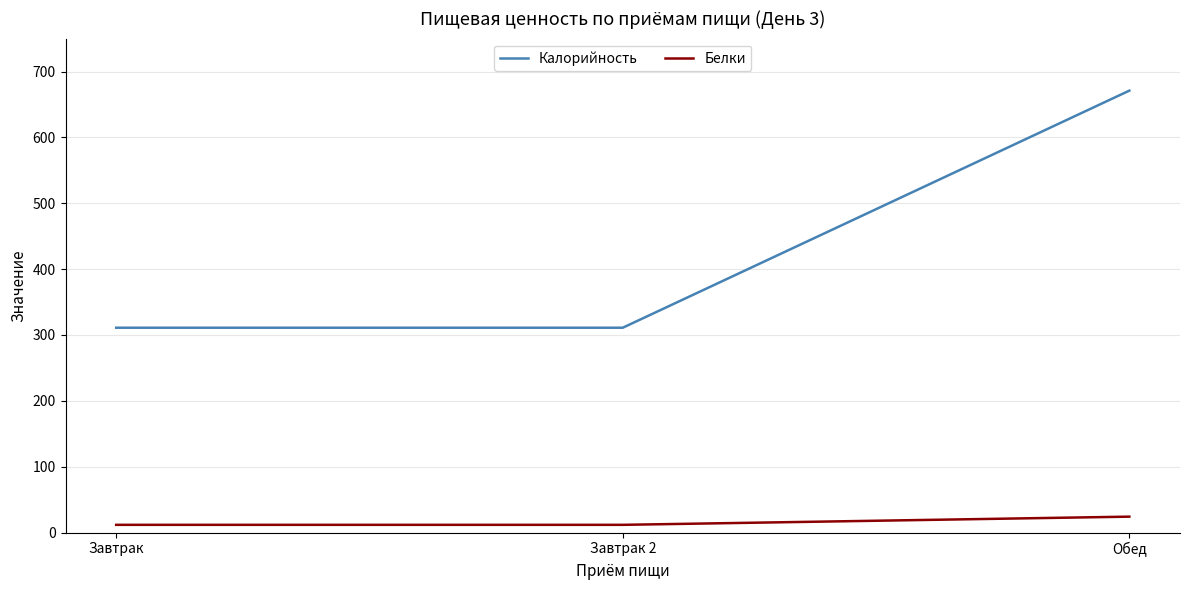

At which category does the chart reach its peak across all series?

Обед